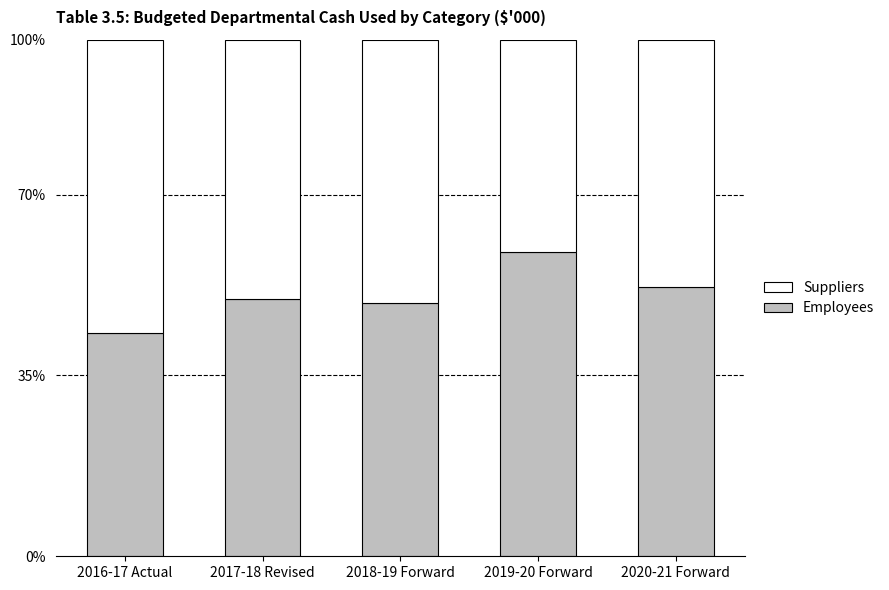

What position from the right is 2018-19 Forward?

3